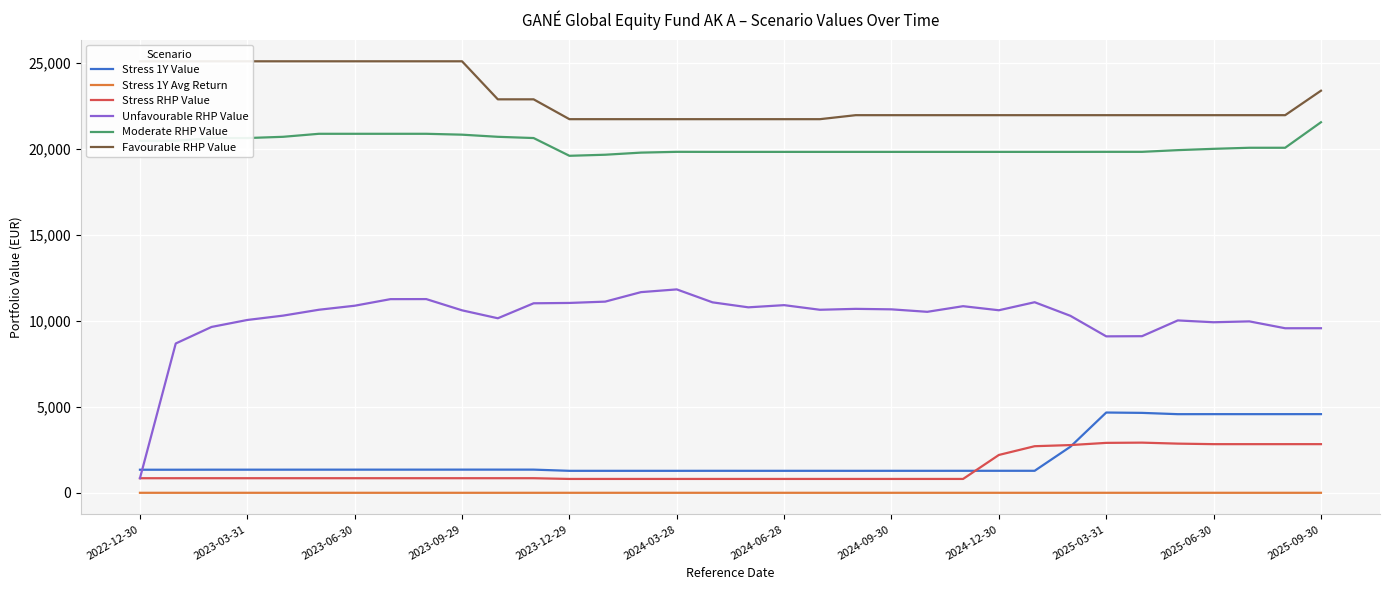

Does the chart display data point markers on the line(s)?

No